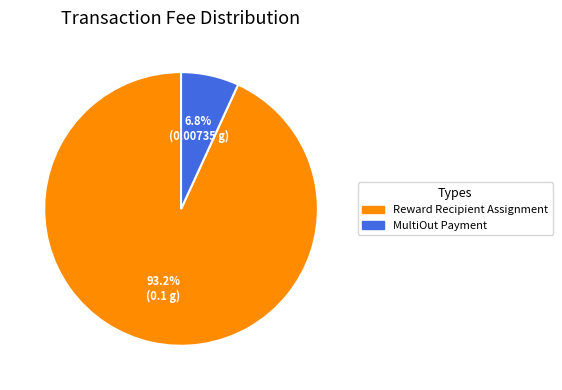

Which has a higher value, MultiOut Payment or Reward Recipient Assignment?

Reward Recipient Assignment